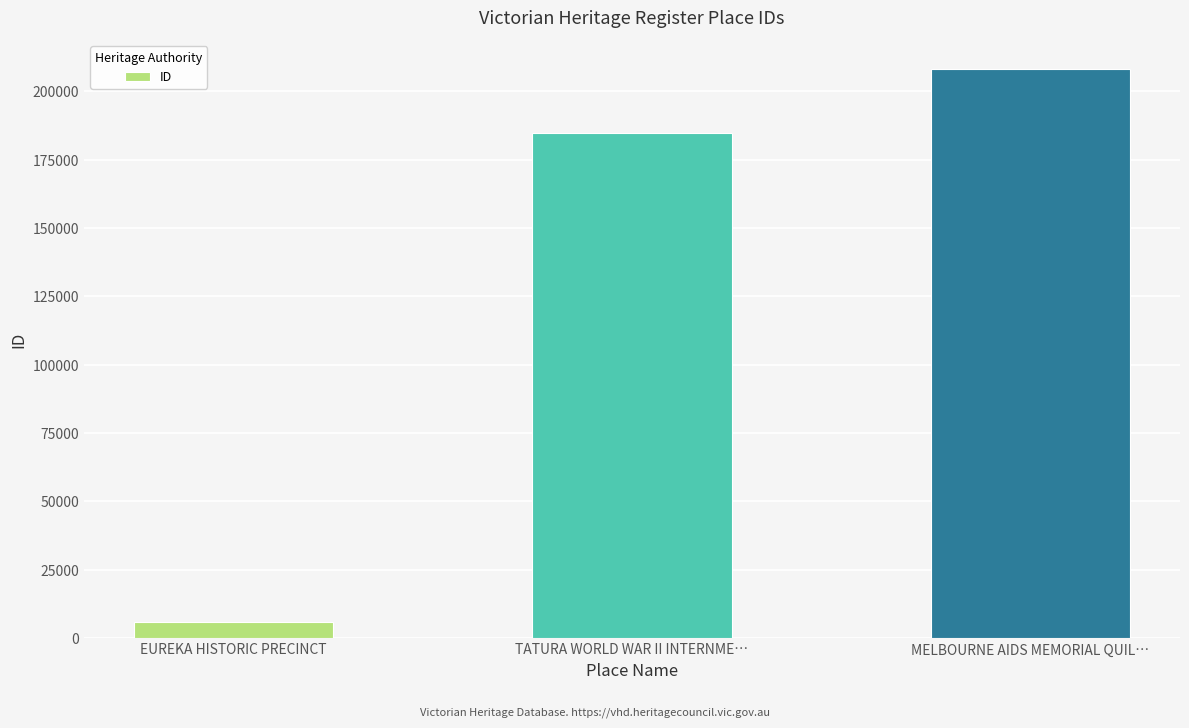

Reading left to right, extract all data points from this chart.

EUREKA HISTORIC PRECINCT=5993	TATURA WORLD WAR II INTERNME…=184631	MELBOURNE AIDS MEMORIAL QUIL…=208302